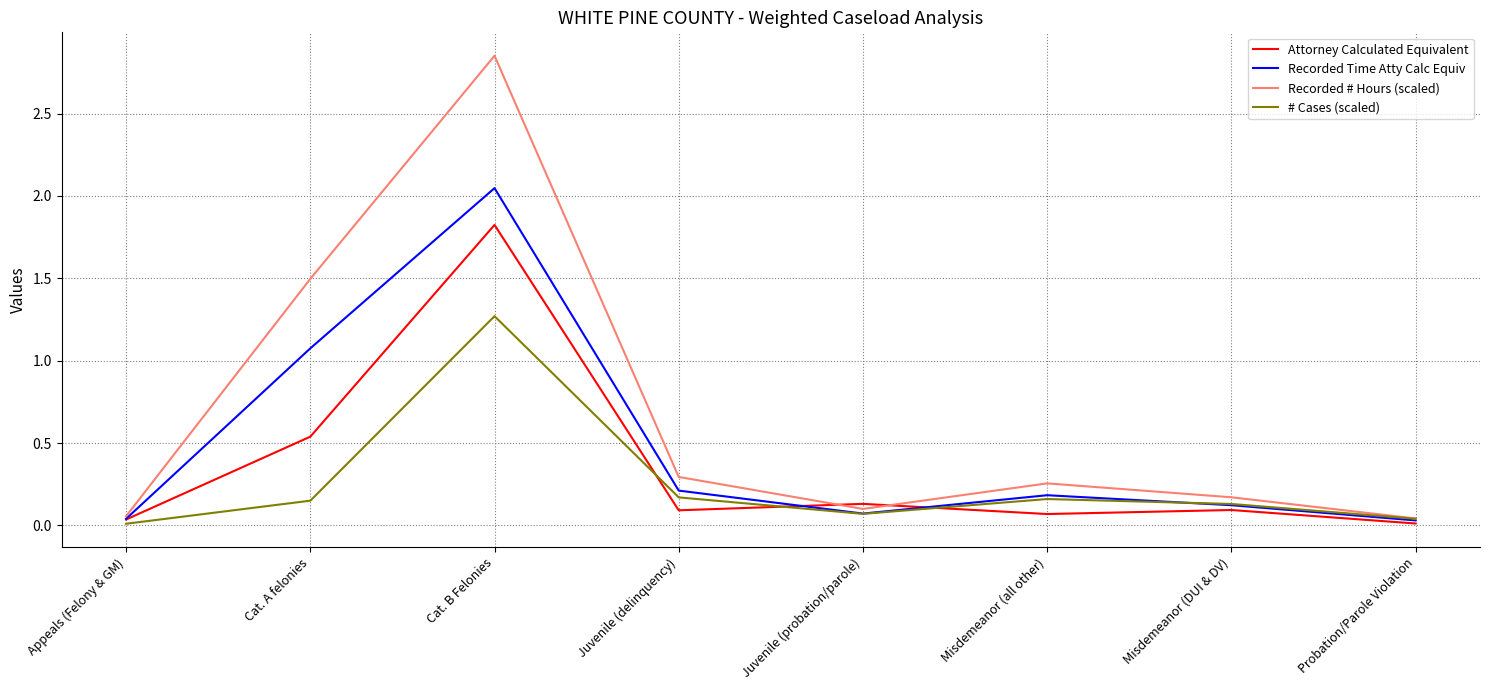

Which series has the widest spread of values?

Recorded # Hours (scaled)